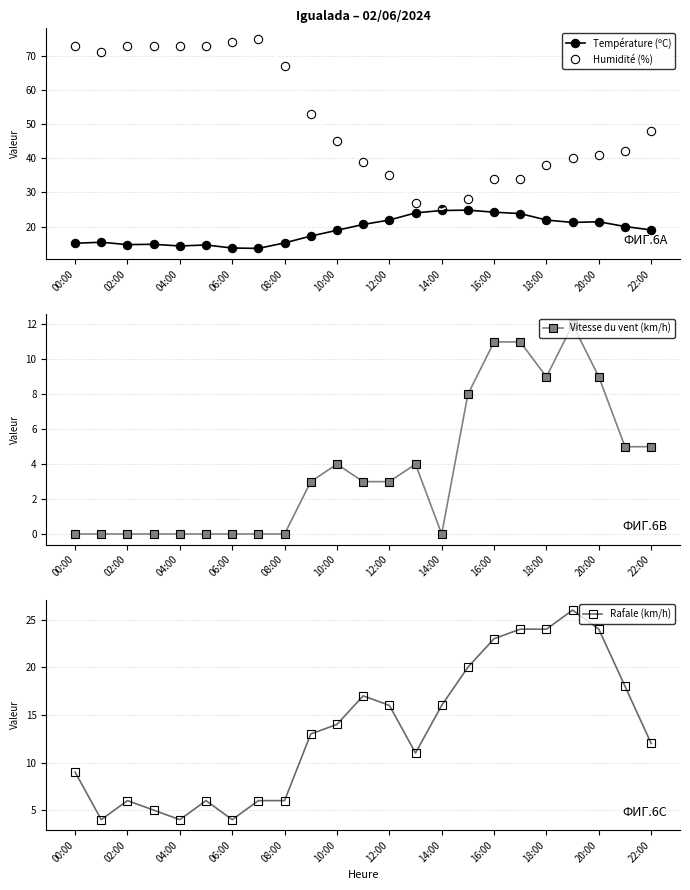

What is the difference between the second highest and minimum values in the Température (ºC) series?

11.1